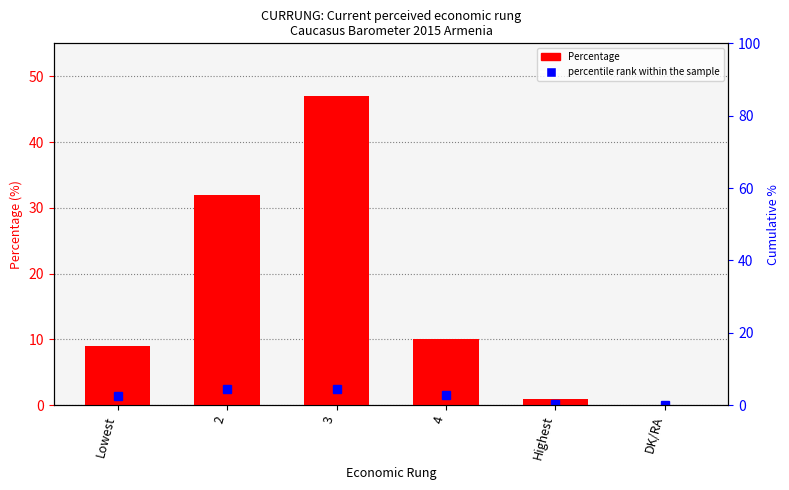

Is it true that the value at 2 is 51?

False